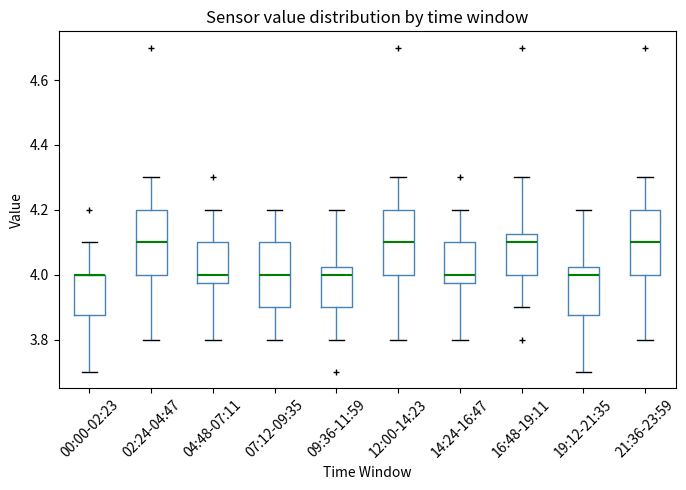

Where does the median line of the box for 09:36-11:59 sit on the y-axis? The values are not printed on the chart, so give them approximately, as read against the axis.

4.00